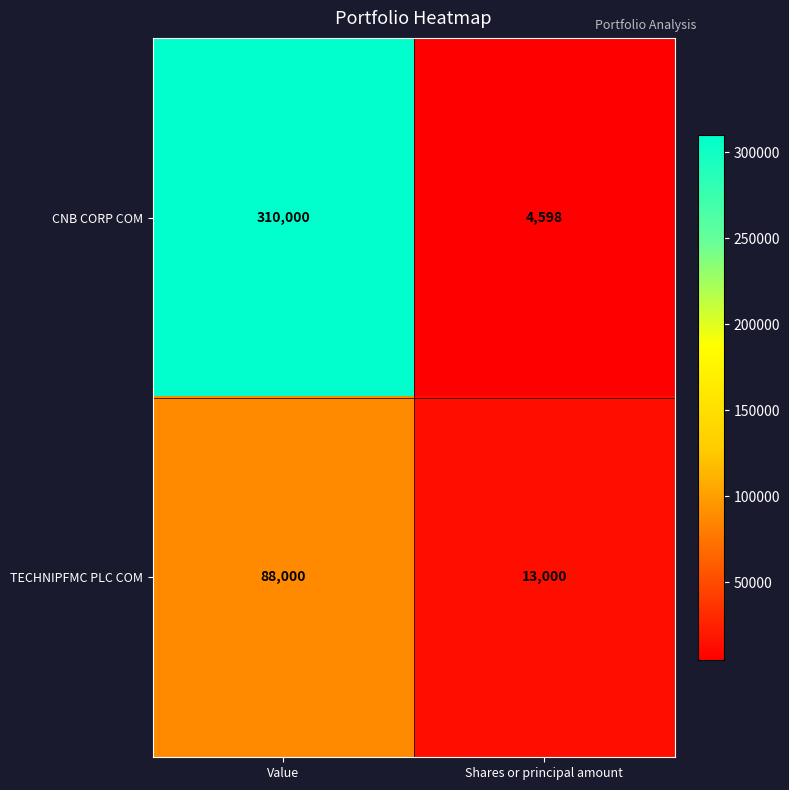

What is the difference between the CNB CORP COM values at Shares or principal amount and Value?

305402